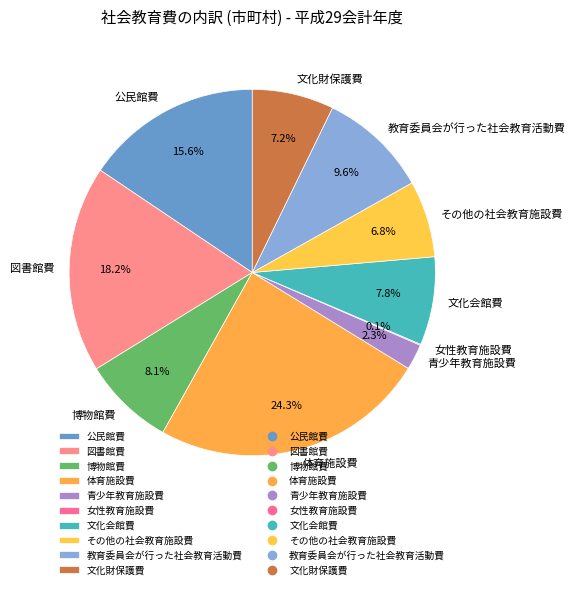

To the nearest percent, what portion does 教育委員会が行った社会教育活動費 represent?

10%